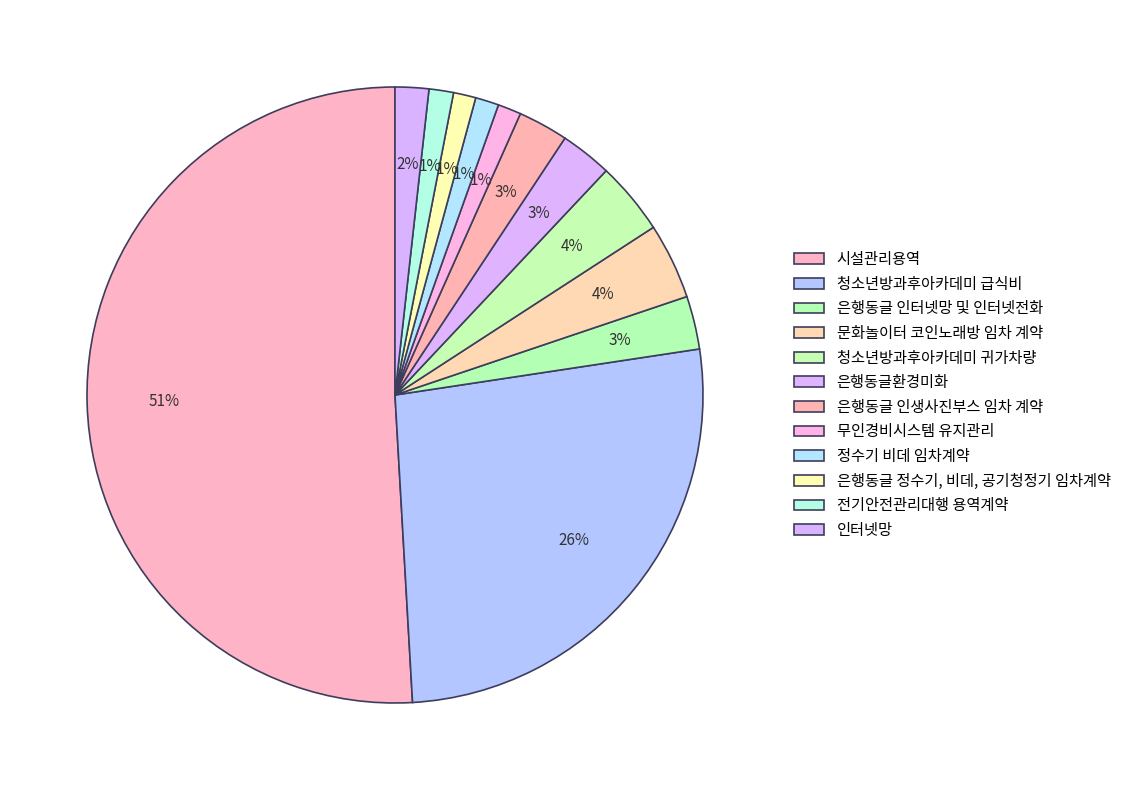

To the nearest percent, what is the average slice percentage?

8%